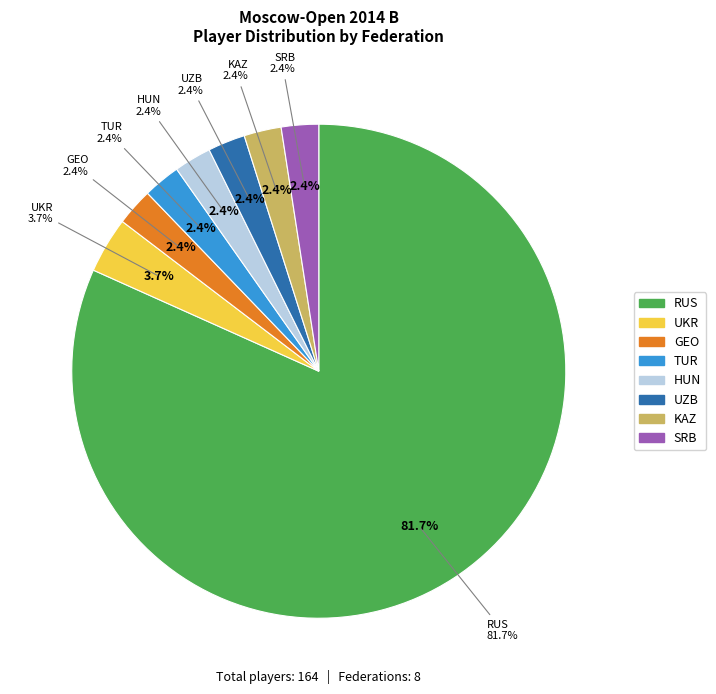

Between TUR and UKR, which is larger?

UKR